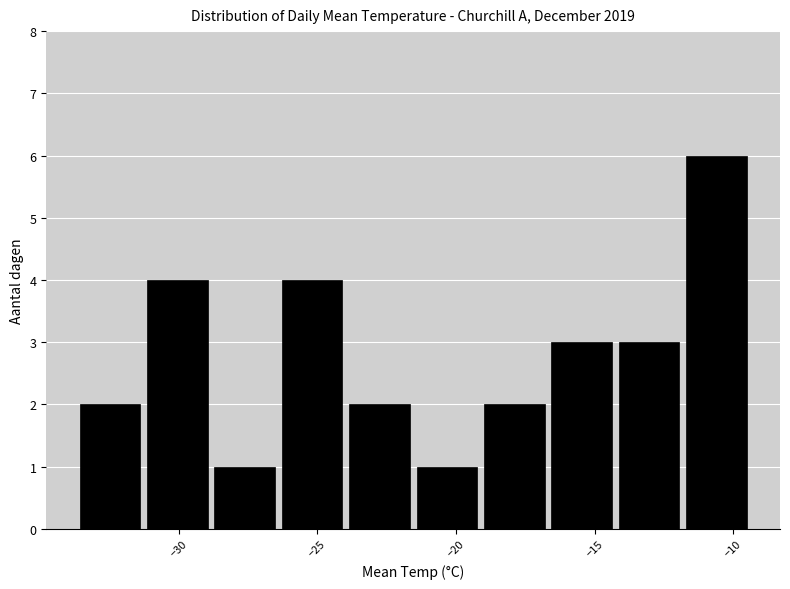

Reading left to right, transcribe this chart: for each bar, give the range it covers on the x-axis and its height. Neither the bar edges nor the heights are printed on the chart, so give them approximately, as read against the axes.

-33.5 to -31.5: 2
-31.5 to -29.0: 4
-29.0 to -26.5: 1
-26.5 to -24.0: 4
-24.0 to -21.5: 2
-21.5 to -19.0: 1
-19.0 to -16.5: 2
-16.5 to -14.5: 3
-14.5 to -12.0: 3
-12.0 to -9.5: 6